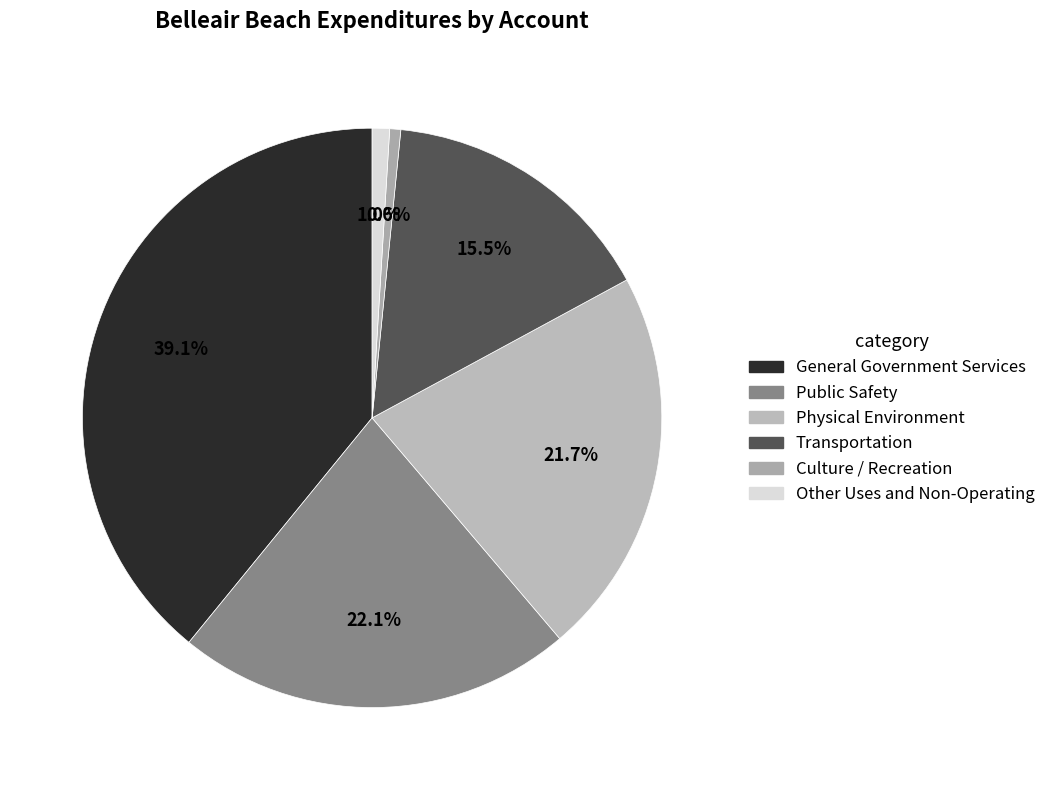

To the nearest percent, what portion does Physical Environment represent?

22%